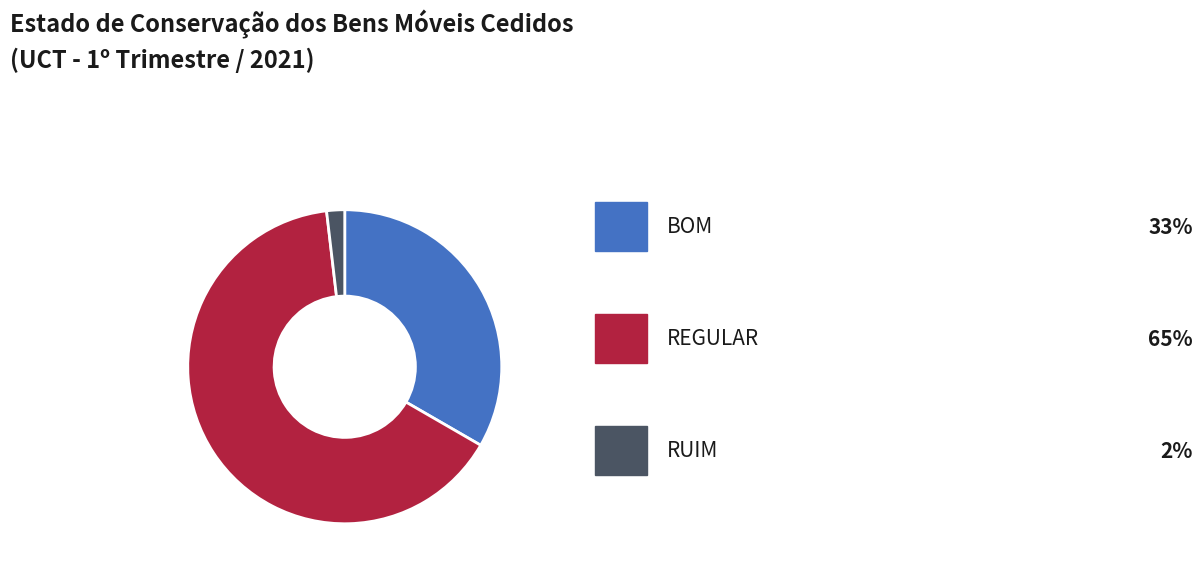

How many slices are in this pie chart?

3